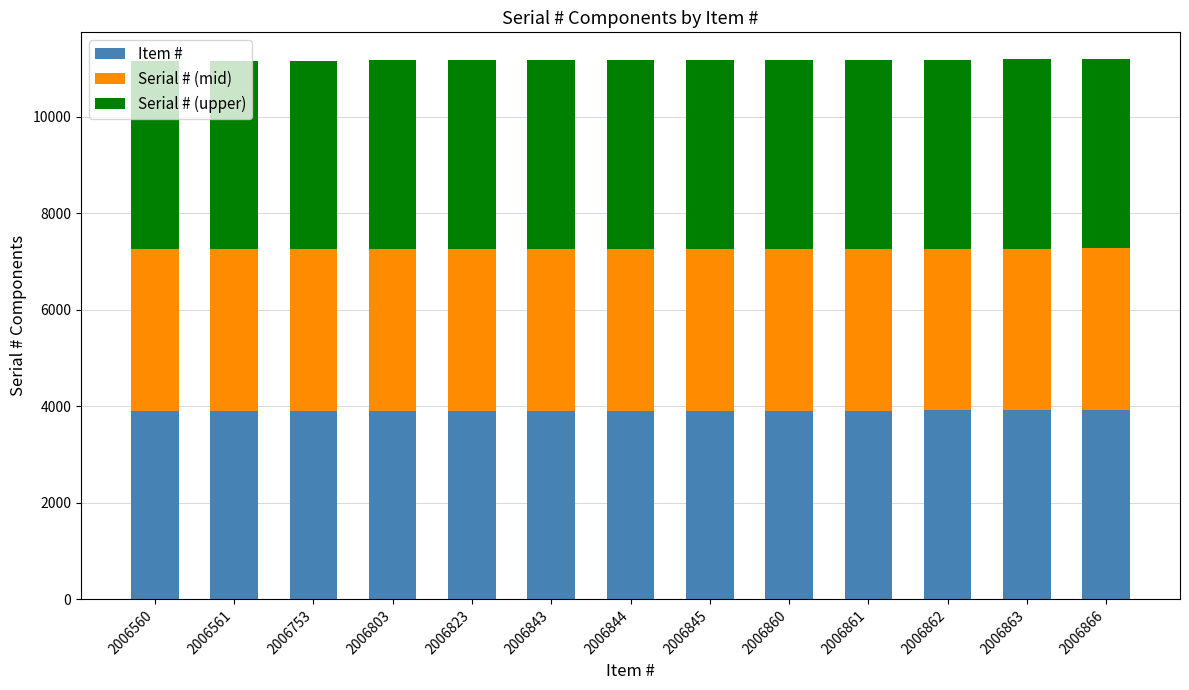

What is the total value across all series at 2006862?

11183